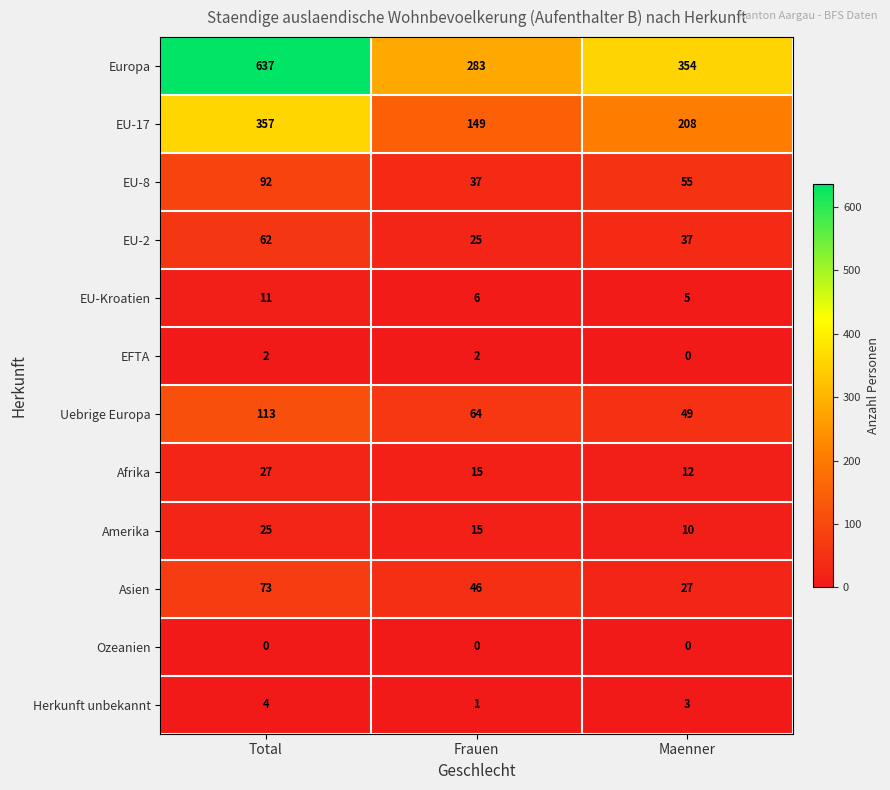

What is the sum of the Herkunft unbekannt values at Total and Frauen?

5